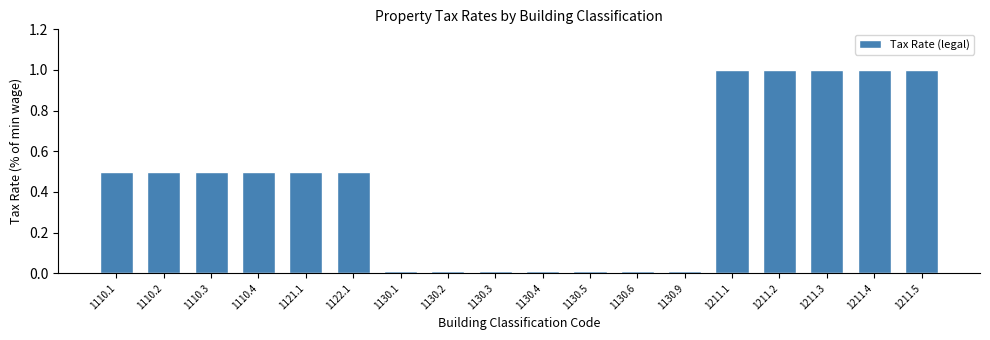

What is the ratio of the value at 1211.2 to the value at 1211.1?

1.0